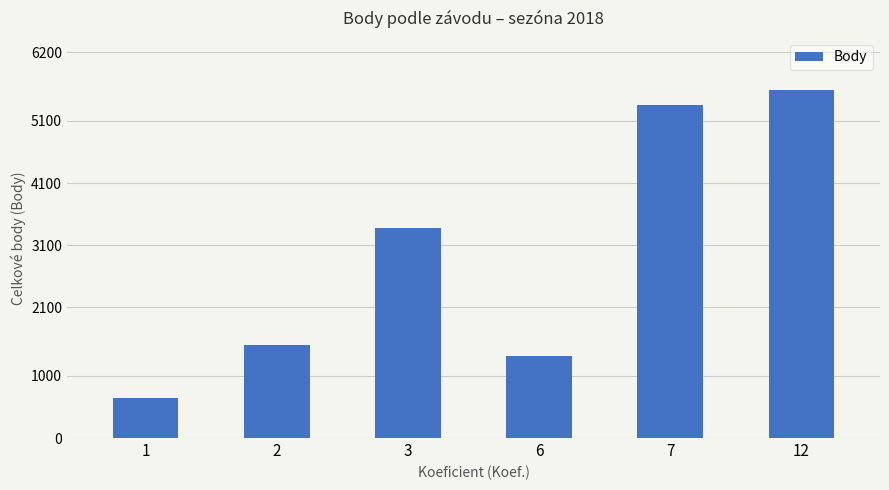

List the labels in order of value, largest first.

12, 7, 3, 2, 6, 1